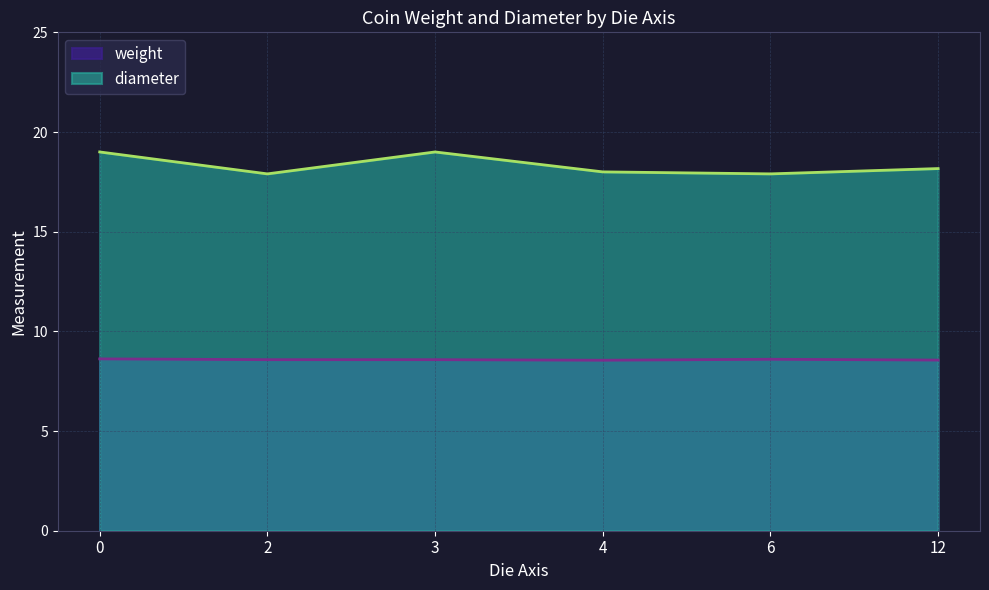

List the series in order of their peak value, lowest first.

weight, diameter